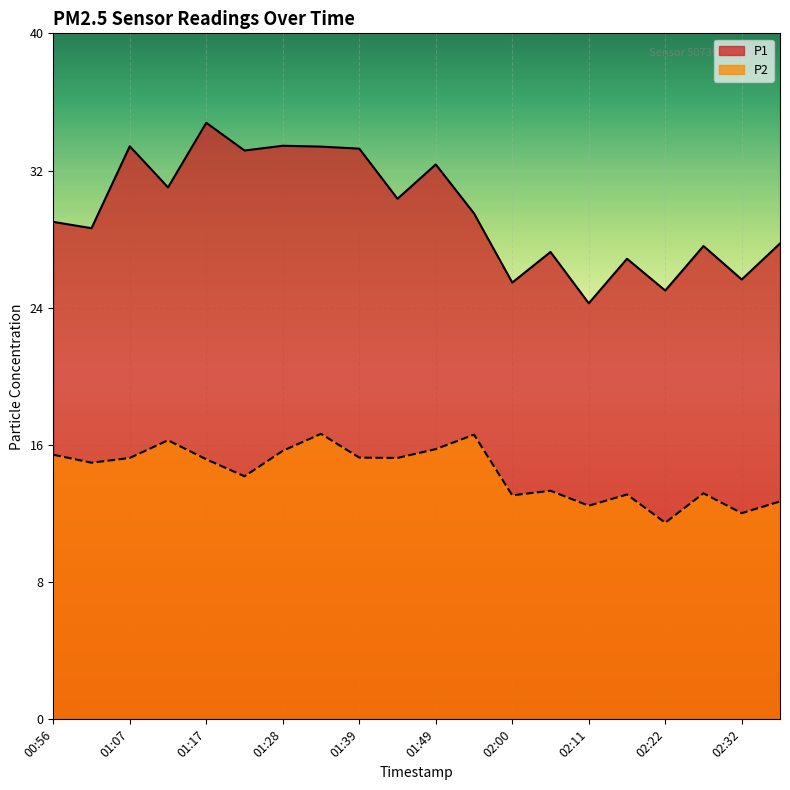

At which label is P2 closest to 14?

01:23